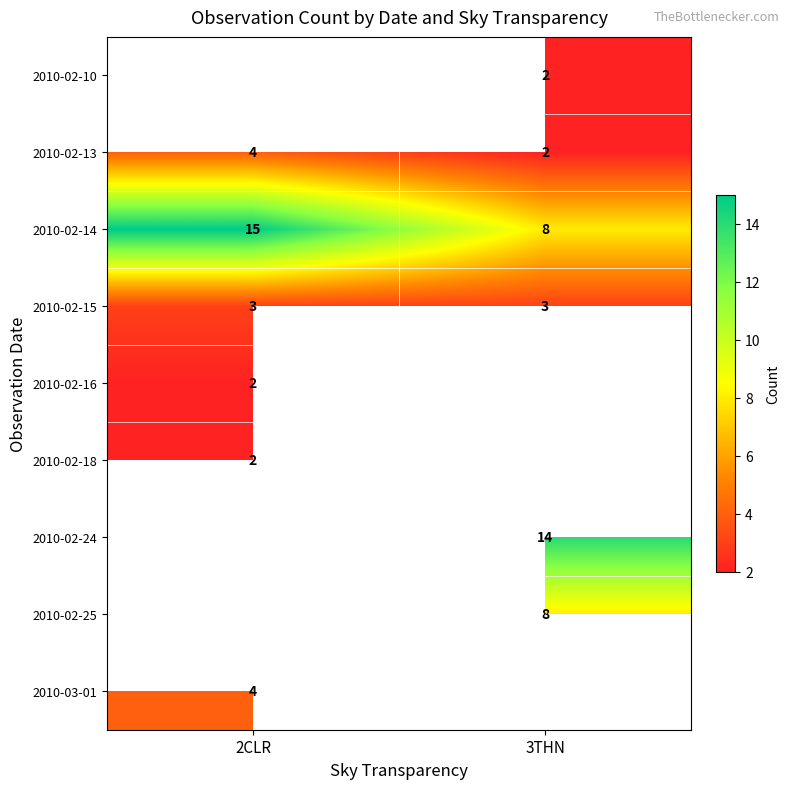

What is the sum of all 2010-02-13 values?

6